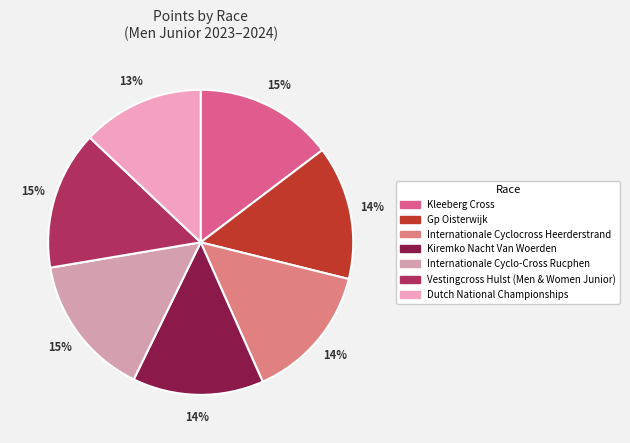

Count the number of slices in the pie.

7